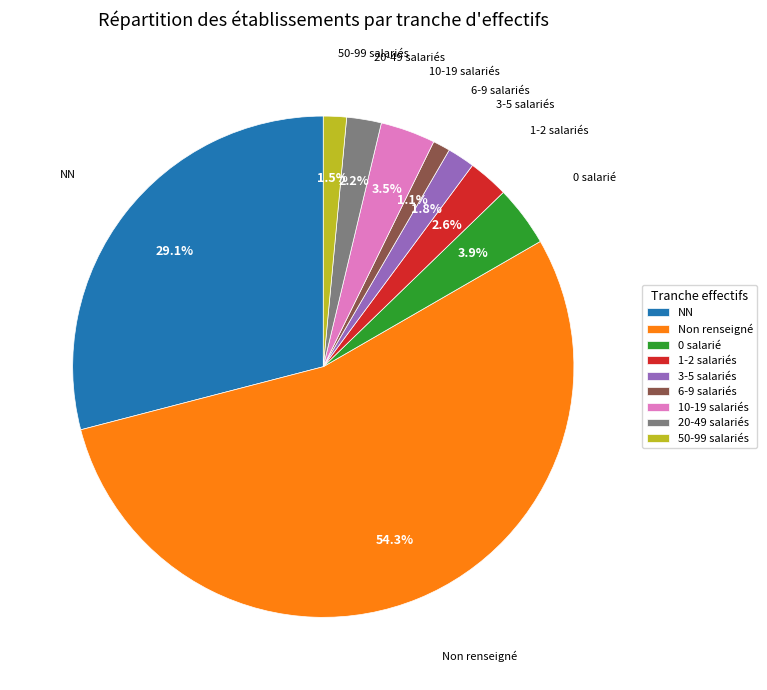

Does any single category account for the majority?

Yes